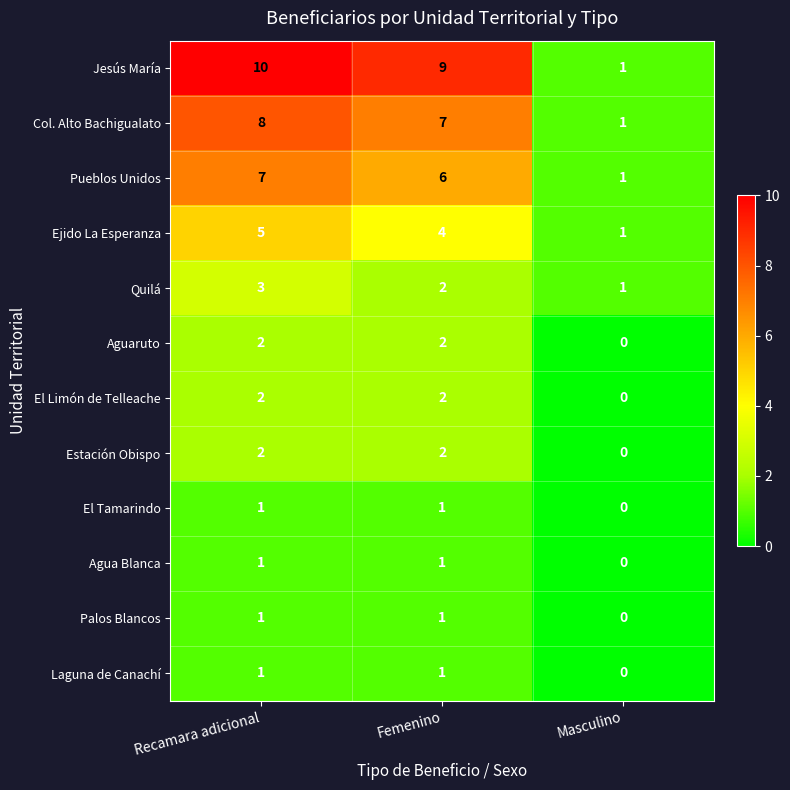

Count the Agua Blanca values in the range 0 to 1.

3